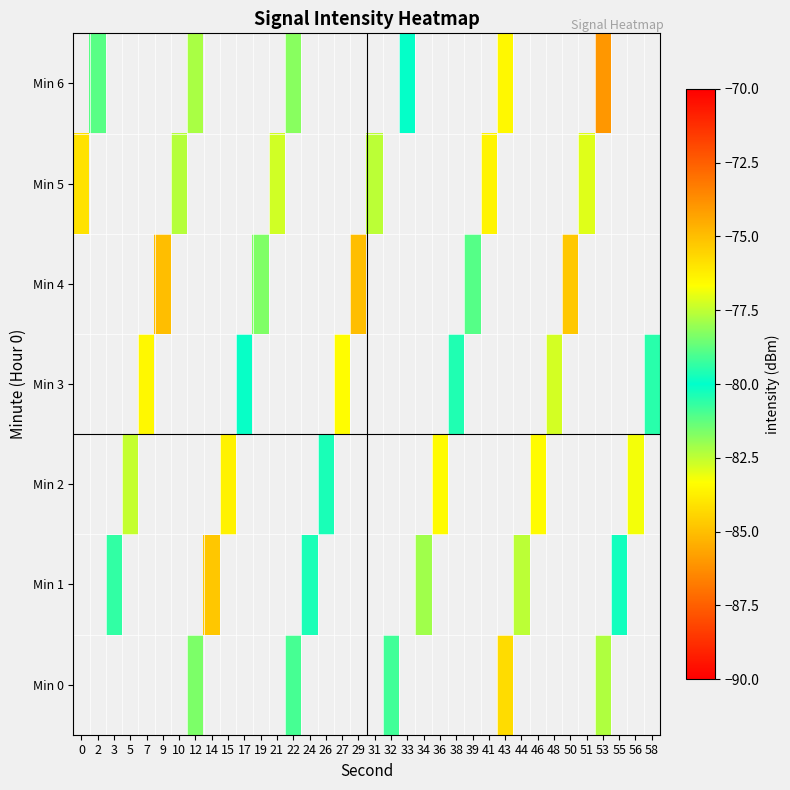

What is the greatest value displayed?

-75.0